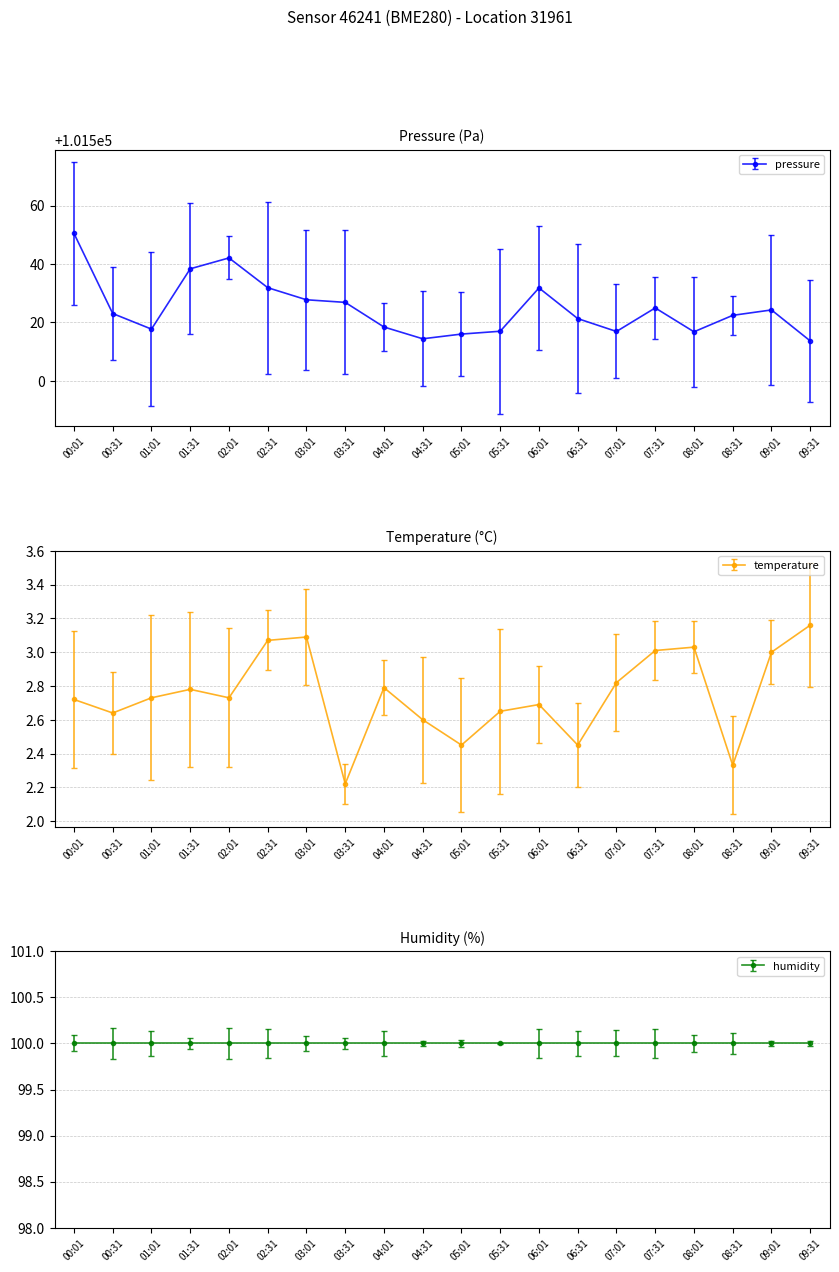

Rank the series by their average value, from lowest to highest.

temperature, pressure